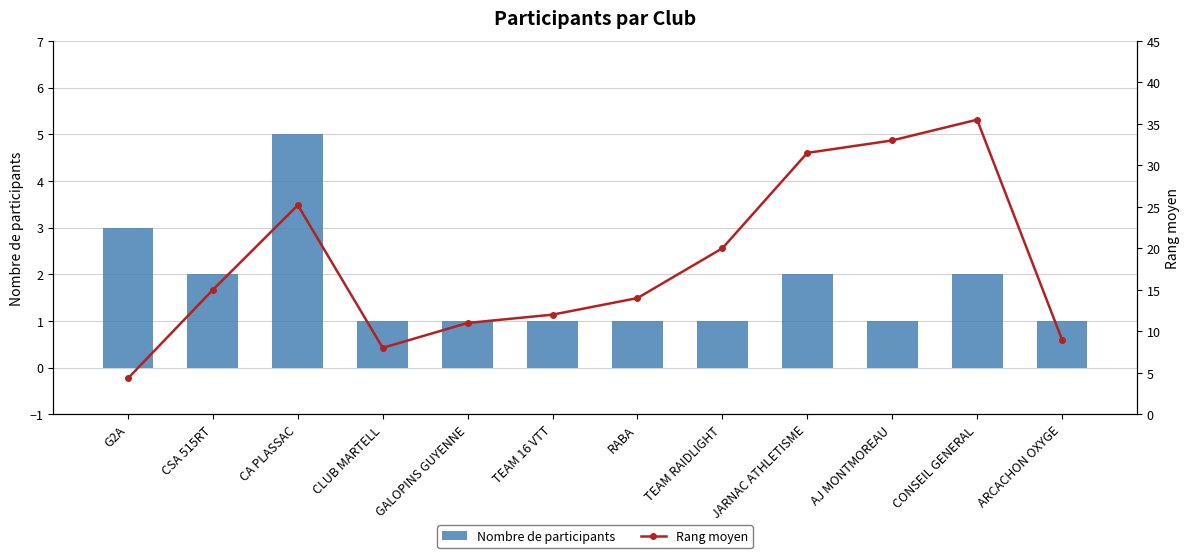

The value of Rang moyen at RABA is 25.2. True or false?

False